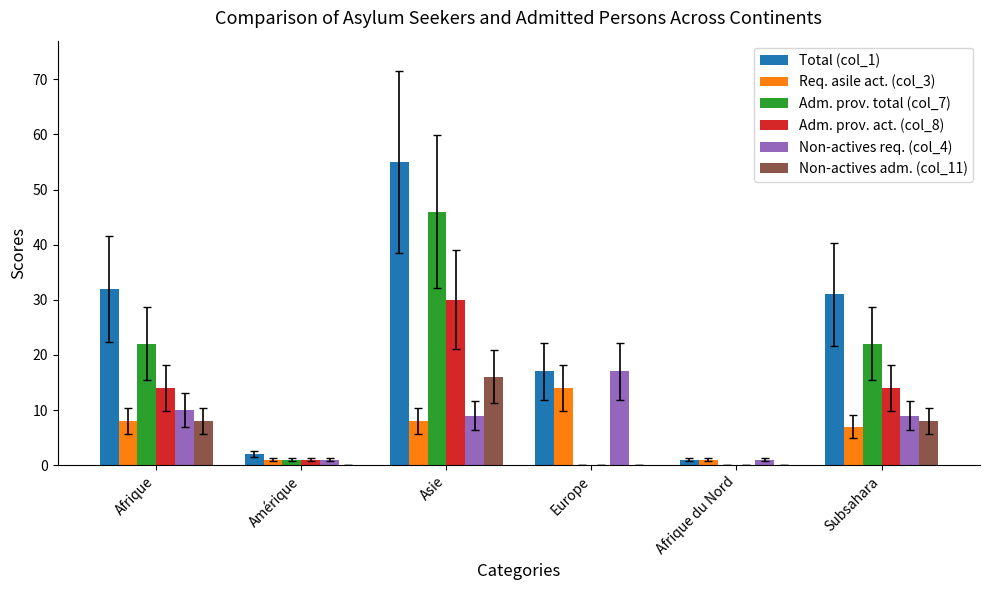

What are all the series names shown in the legend?

Total (col_1), Req. asile act. (col_3), Adm. prov. total (col_7), Adm. prov. act. (col_8), Non-actives req. (col_4), Non-actives adm. (col_11)